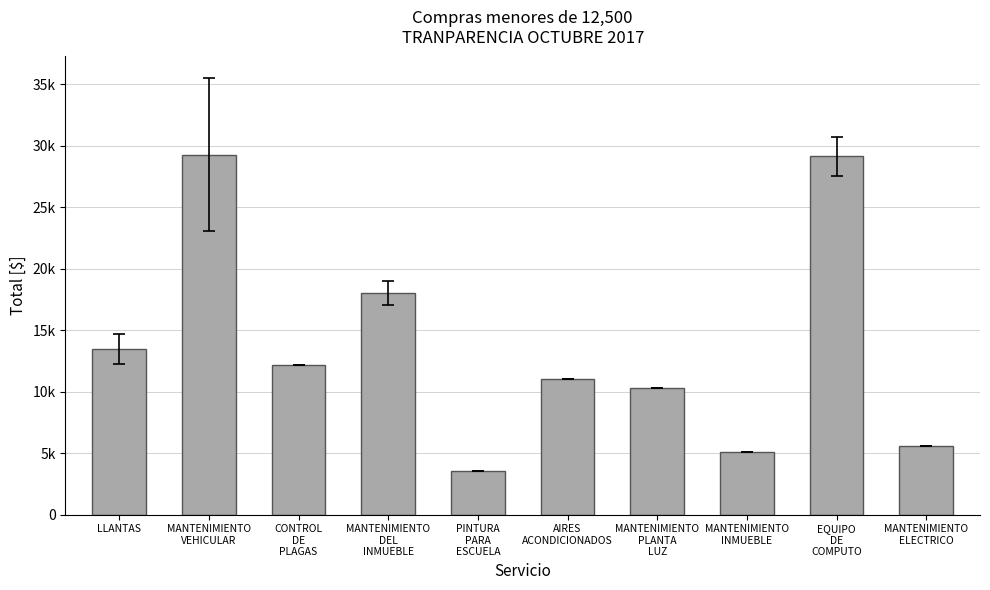

Rank the categories by value from highest to lowest.

MANTENIMIENTO
VEHICULAR, EQUIPO
DE
COMPUTO, MANTENIMIENTO
DEL
INMUEBLE, LLANTAS, CONTROL
DE
PLAGAS, AIRES
ACONDICIONADOS, MANTENIMIENTO
PLANTA
LUZ, MANTENIMIENTO
ELECTRICO, MANTENIMIENTO
INMUEBLE, PINTURA
PARA
ESCUELA